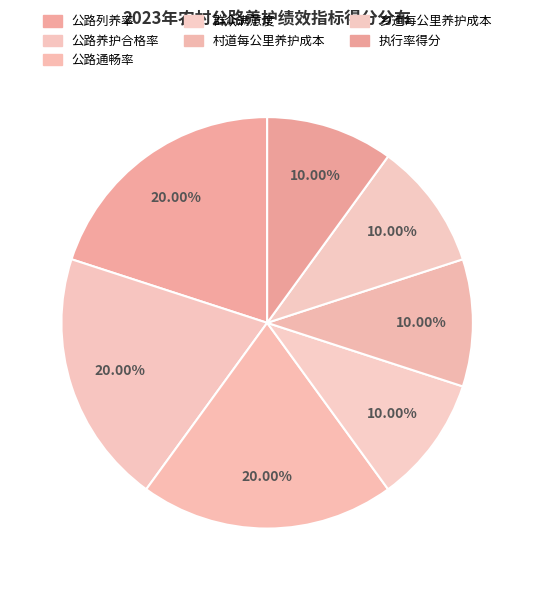

How many slices are in this pie chart?

7